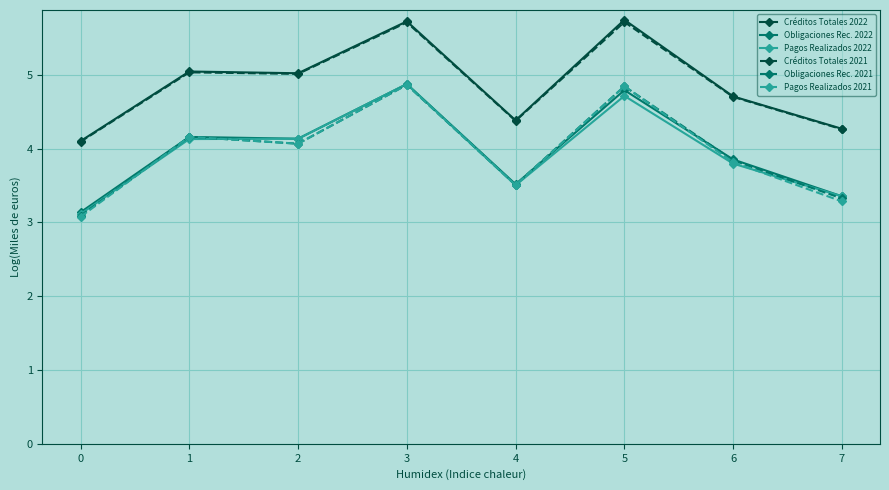

What are all the series names shown in the legend?

Créditos Totales 2022, Obligaciones Rec. 2022, Pagos Realizados 2022, Créditos Totales 2021, Obligaciones Rec. 2021, Pagos Realizados 2021